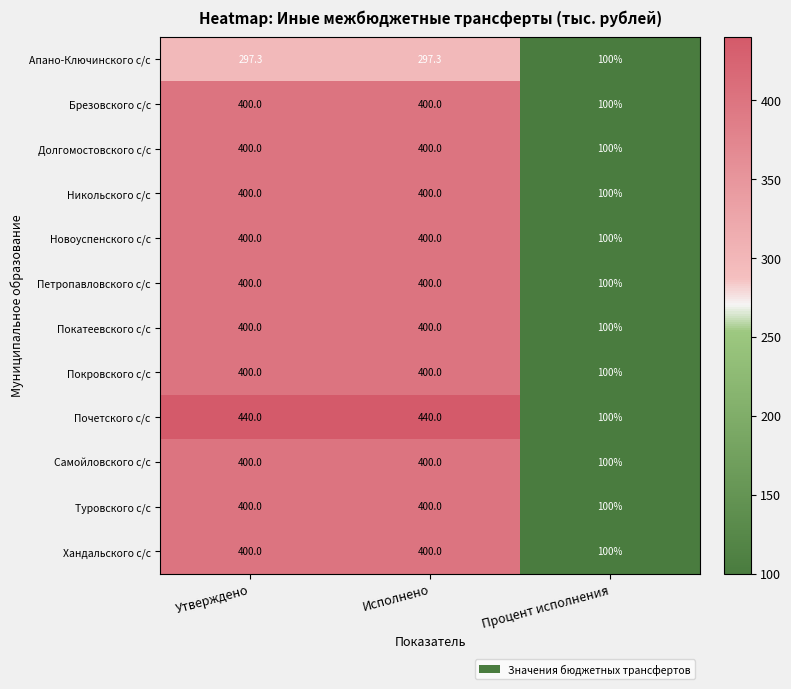

What is the difference between the highest and lowest values at Утверждено?

142.7